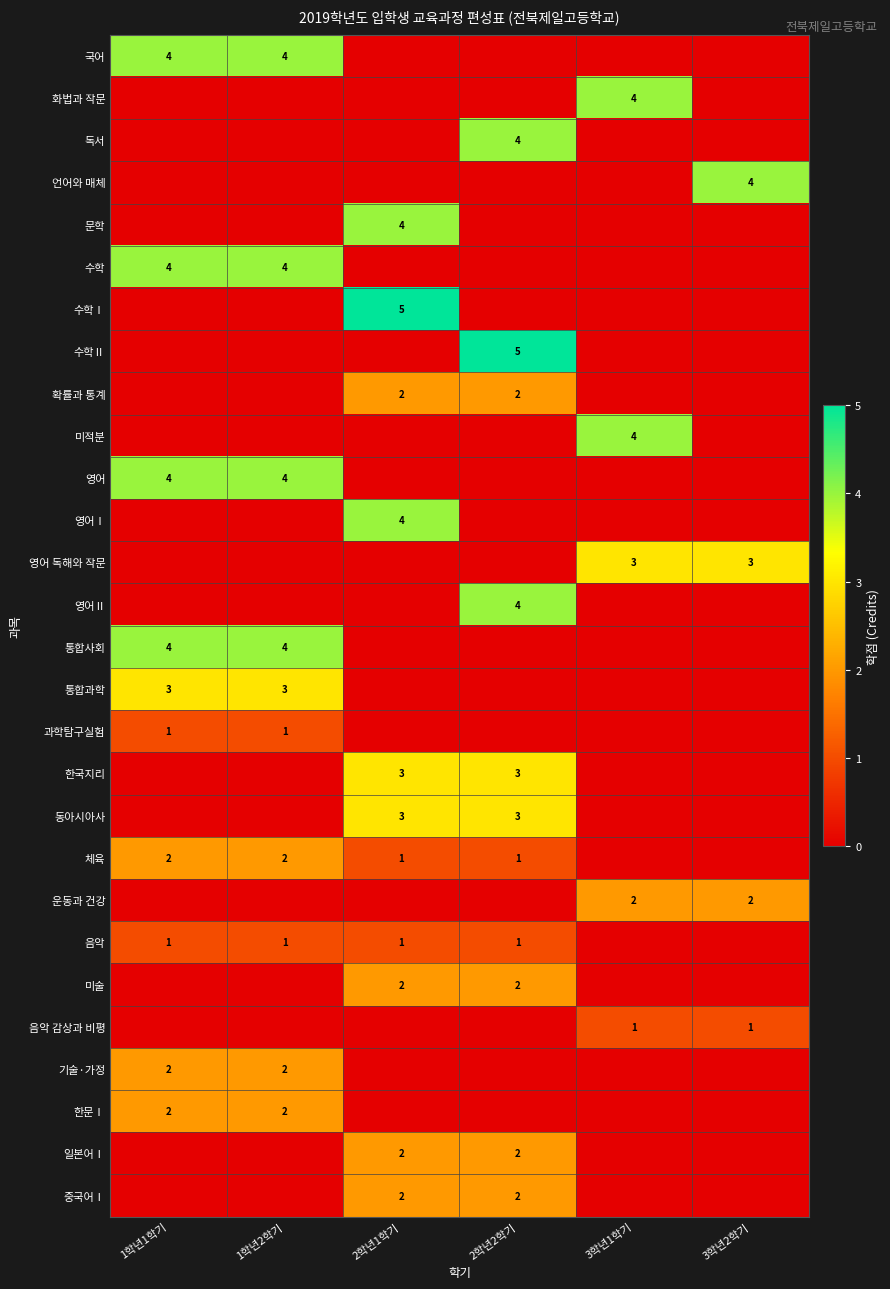

True or false: 중국어Ⅰ has a value of 1 at 2학년1학기.

False